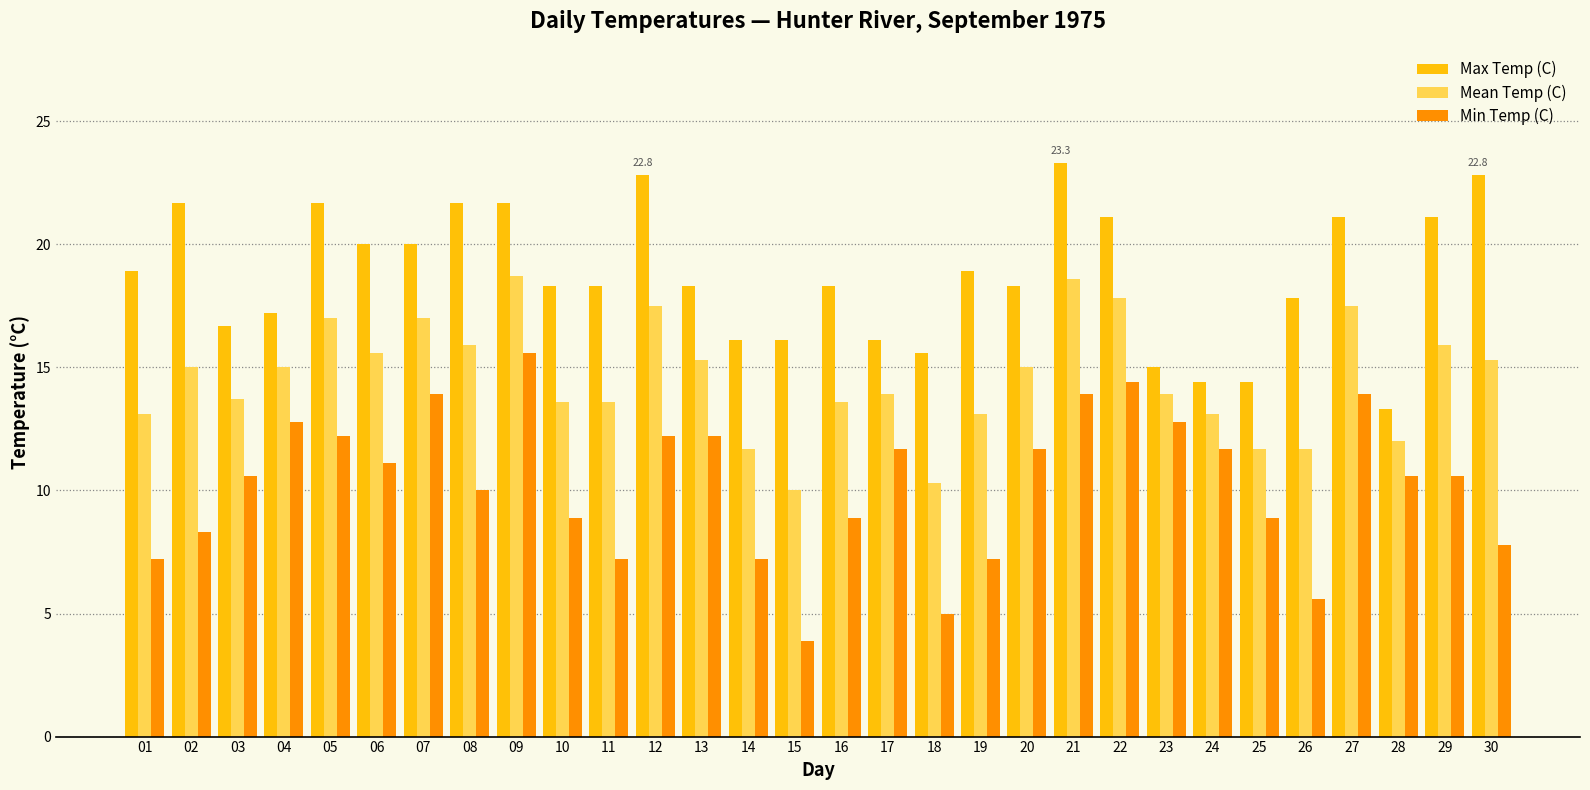

What is the smallest value displayed?

3.9